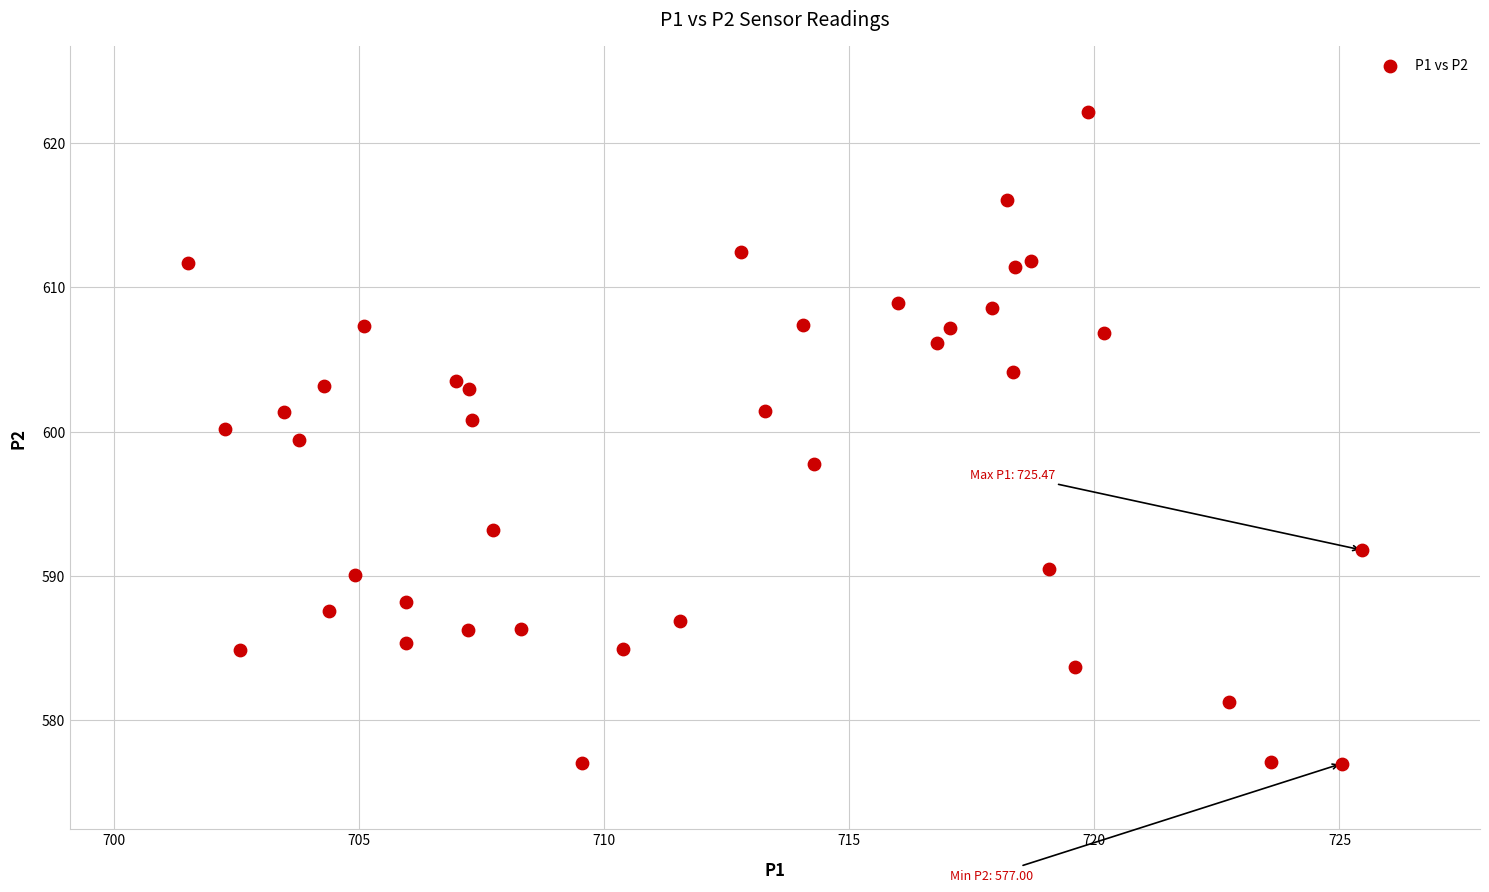

What is the range of X values (max minus min)?

24.0